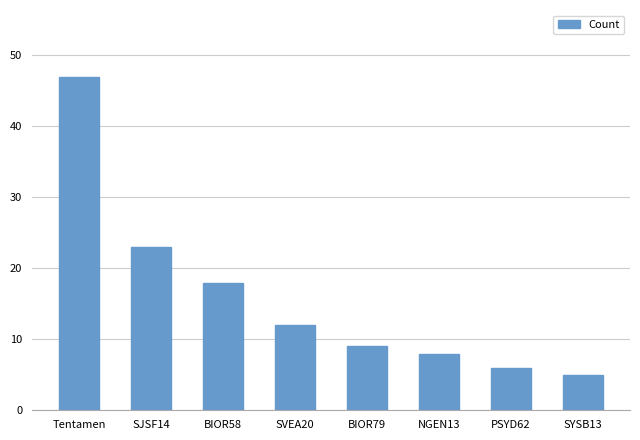

Reading right to left, extract all data points from this chart.

SYSB13=5	PSYD62=6	NGEN13=8	BIOR79=9	SVEA20=12	BIOR58=18	SJSF14=23	Tentamen=47